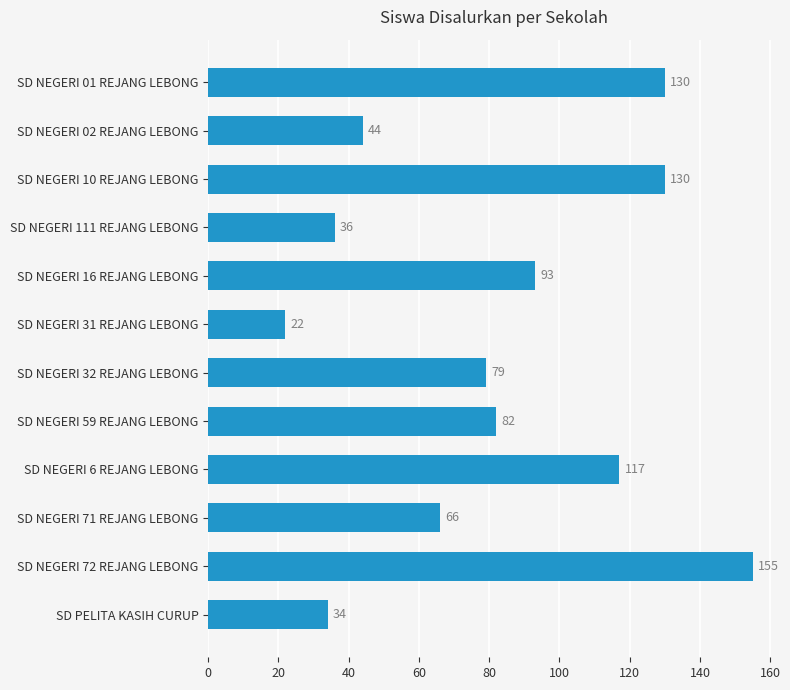

What is the difference between the values at SD NEGERI 32 REJANG LEBONG and SD PELITA KASIH CURUP?

45